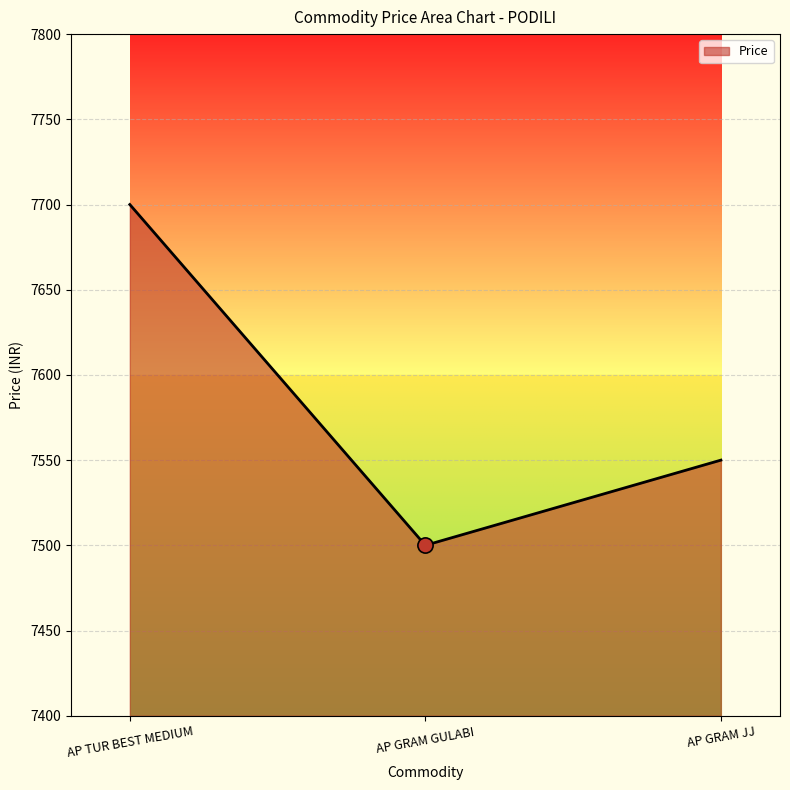

What is the ratio of the value at AP GRAM JJ to the value at AP TUR BEST MEDIUM?

1.0